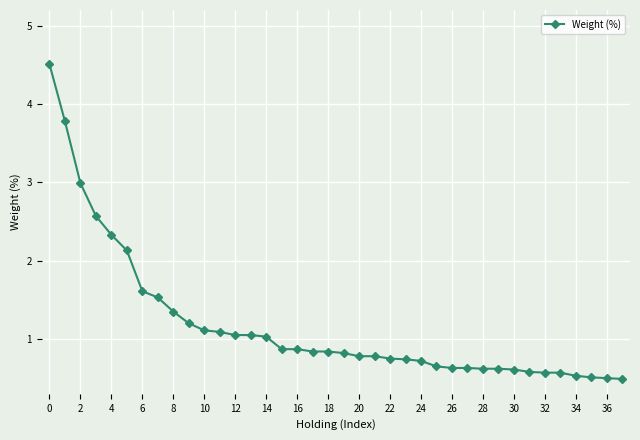

What is the difference between the maximum and minimum values?

4.0